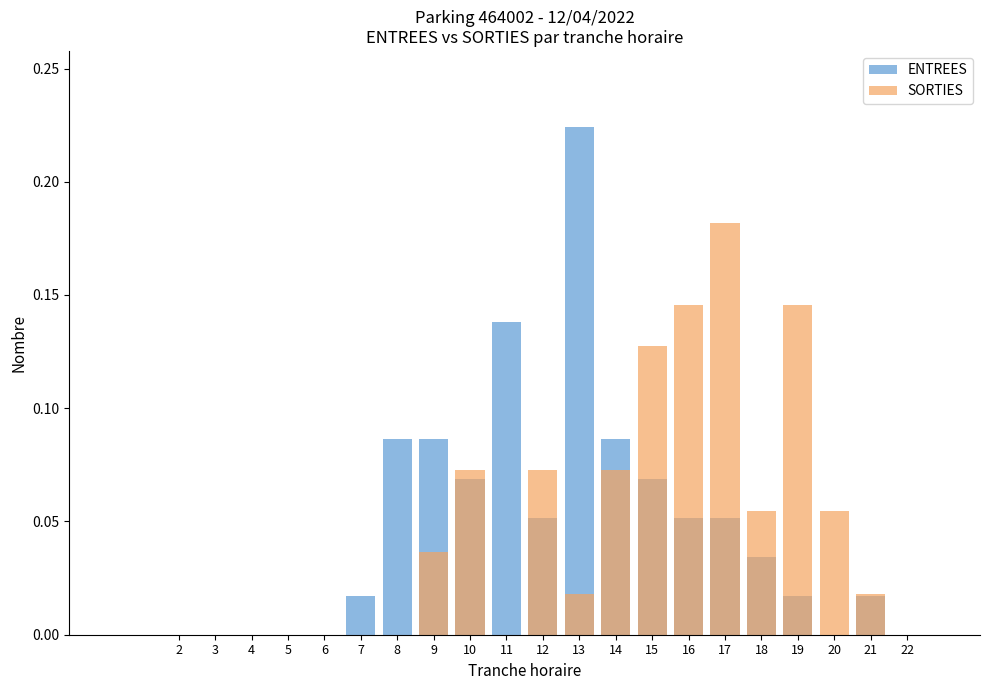

Which series has the largest total across all categories?

ENTREES